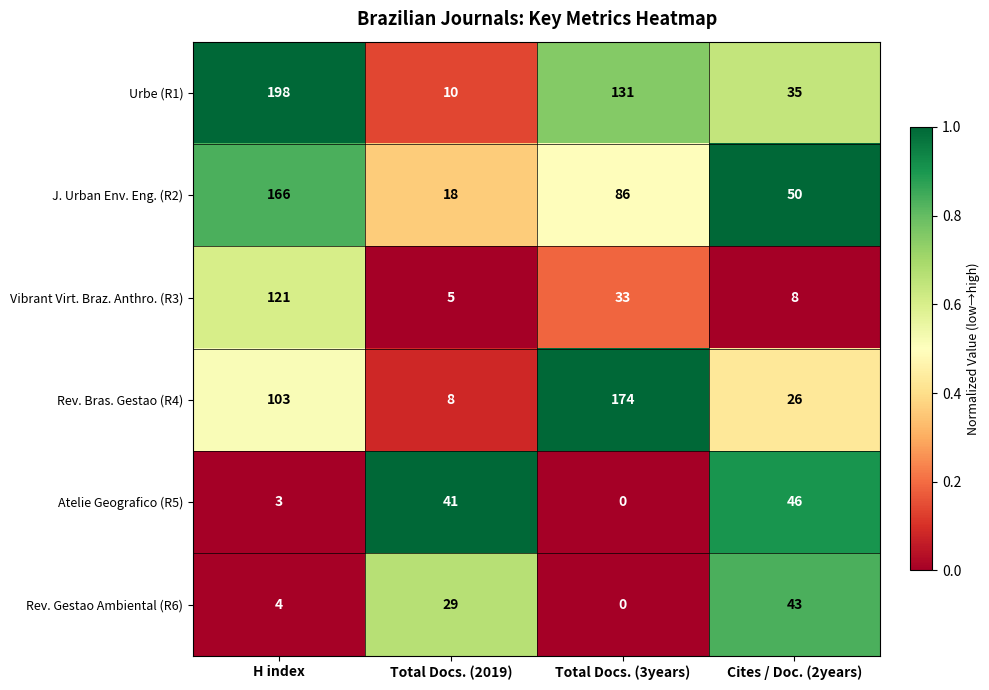

What is the average value of the Urbe (R1) series?

94